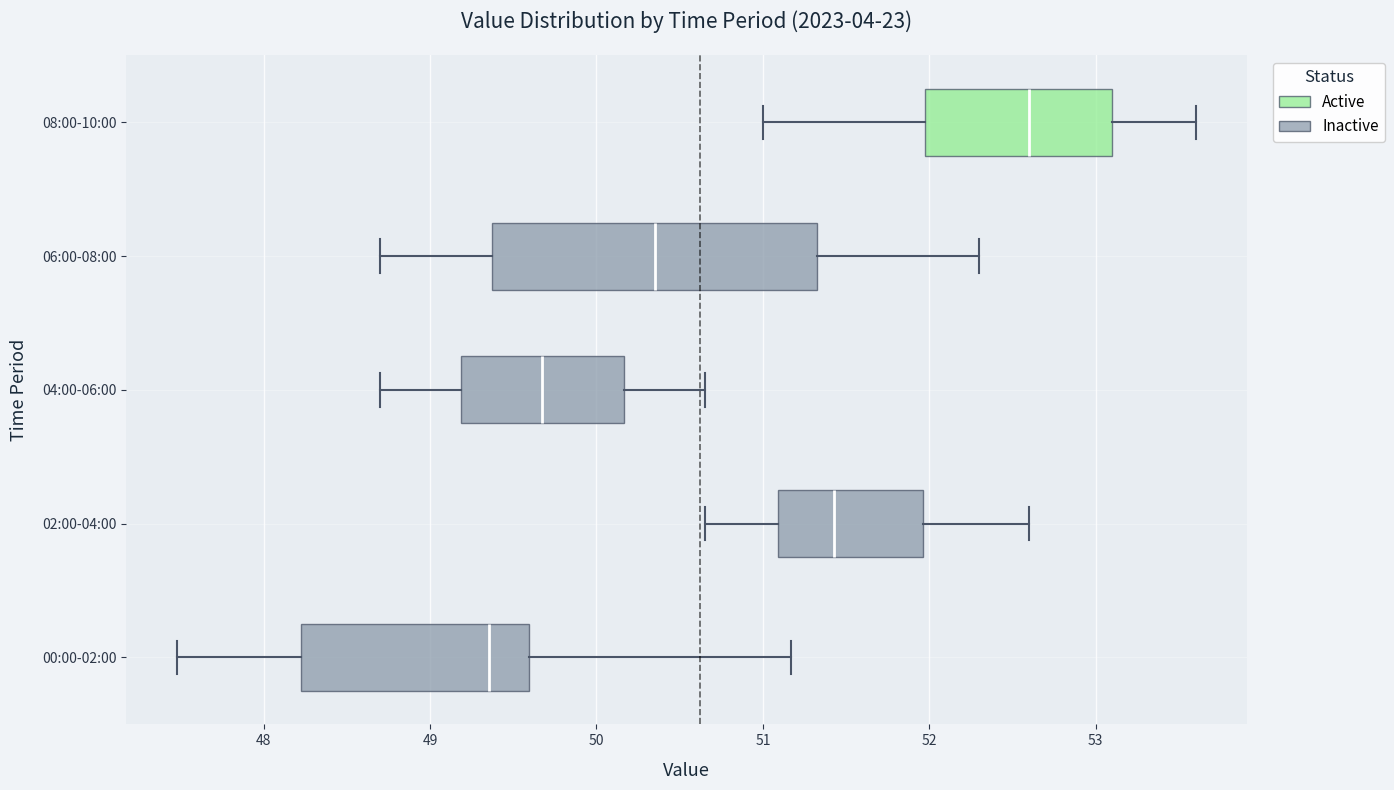

Which box is the widest, from its left edge to its right edge?

06:00-08:00